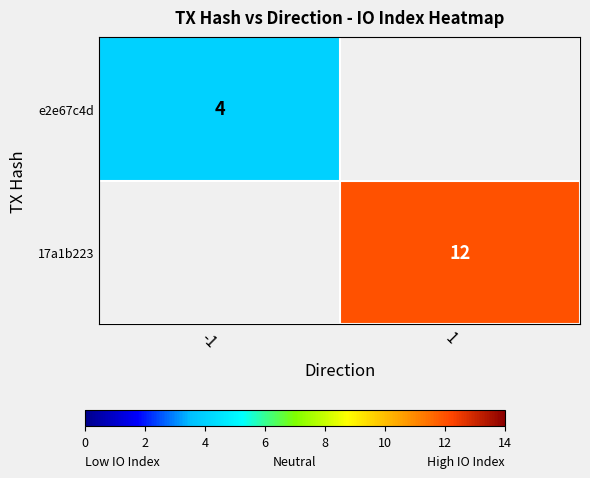

The 17a1b223 series shows 12 at 1. True or false?

True